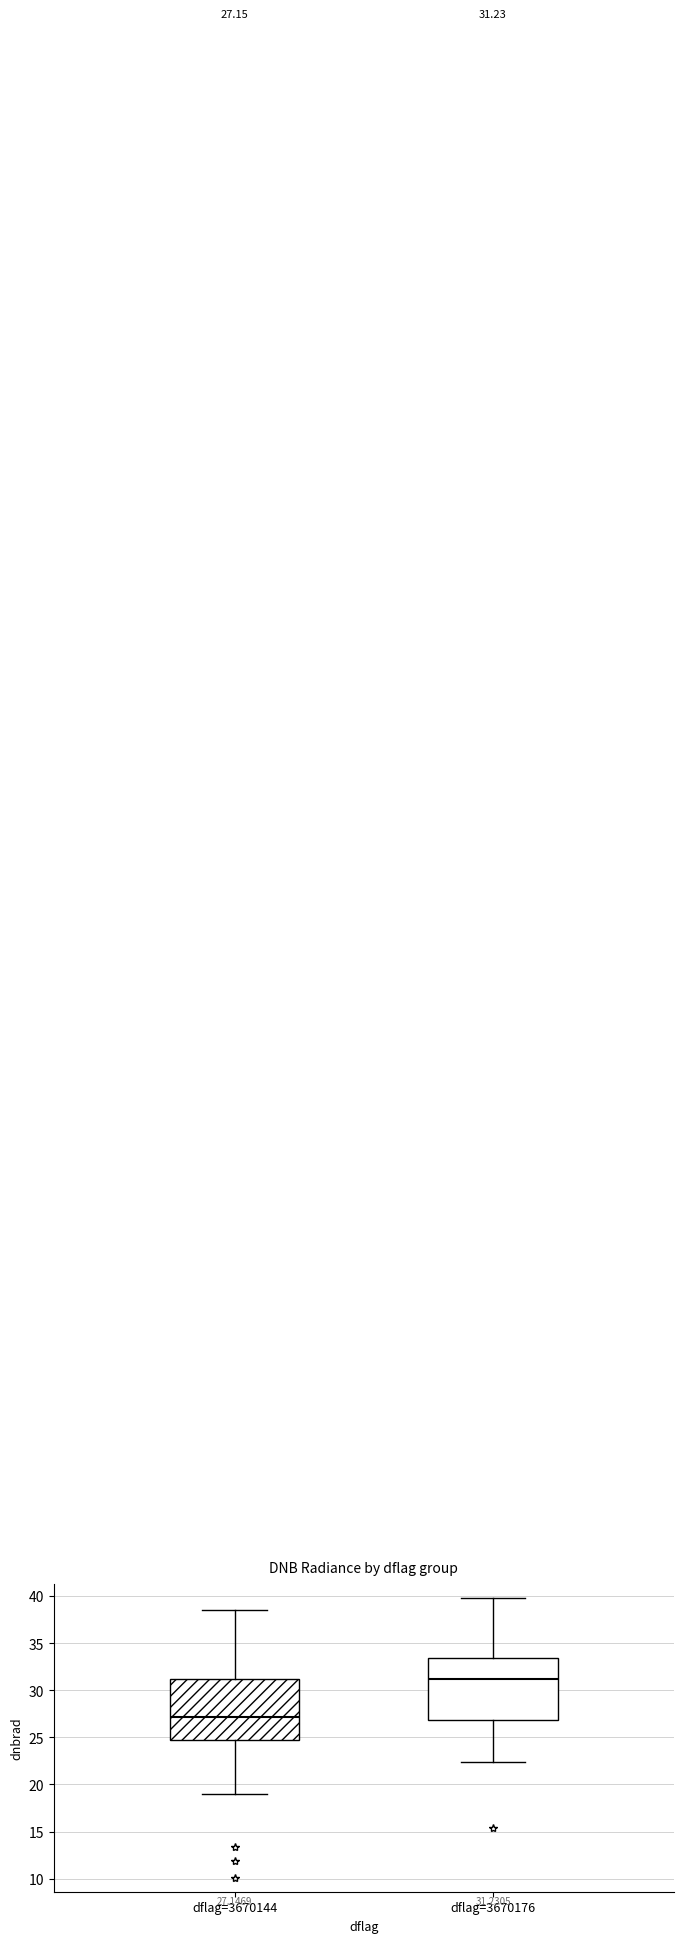

Which box has the highest median line?

dflag=3670176